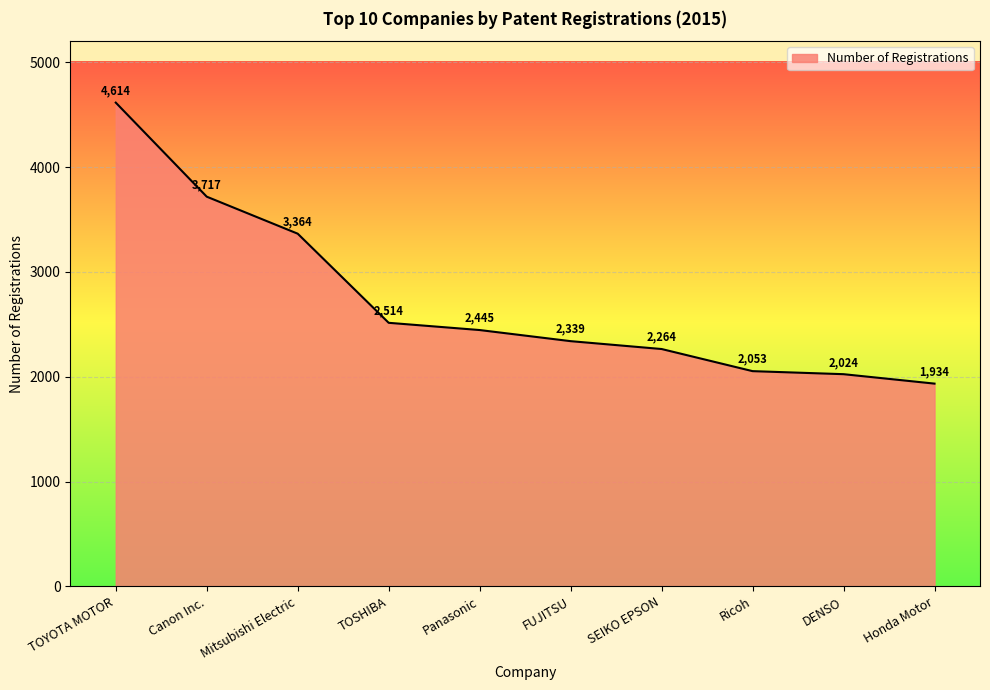

True or false: there are more than 0 points higher than both neighbors.

False